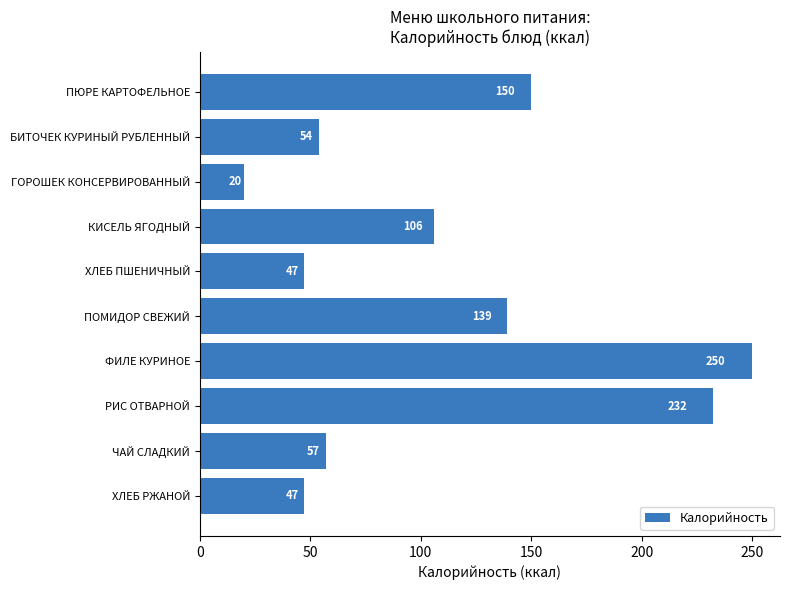

Where is the data nearest to the value 135?

ПОМИДОР СВЕЖИЙ